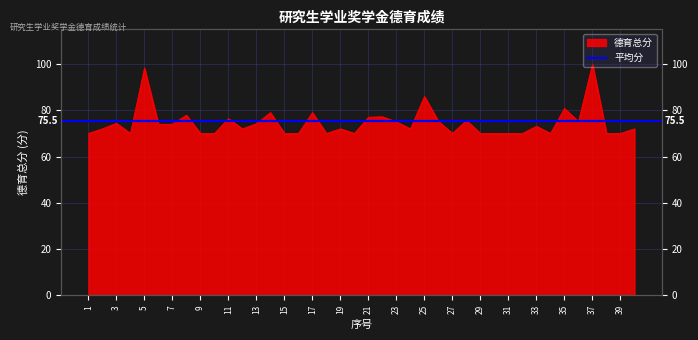

Which label corresponds to the largest value in the chart?

37